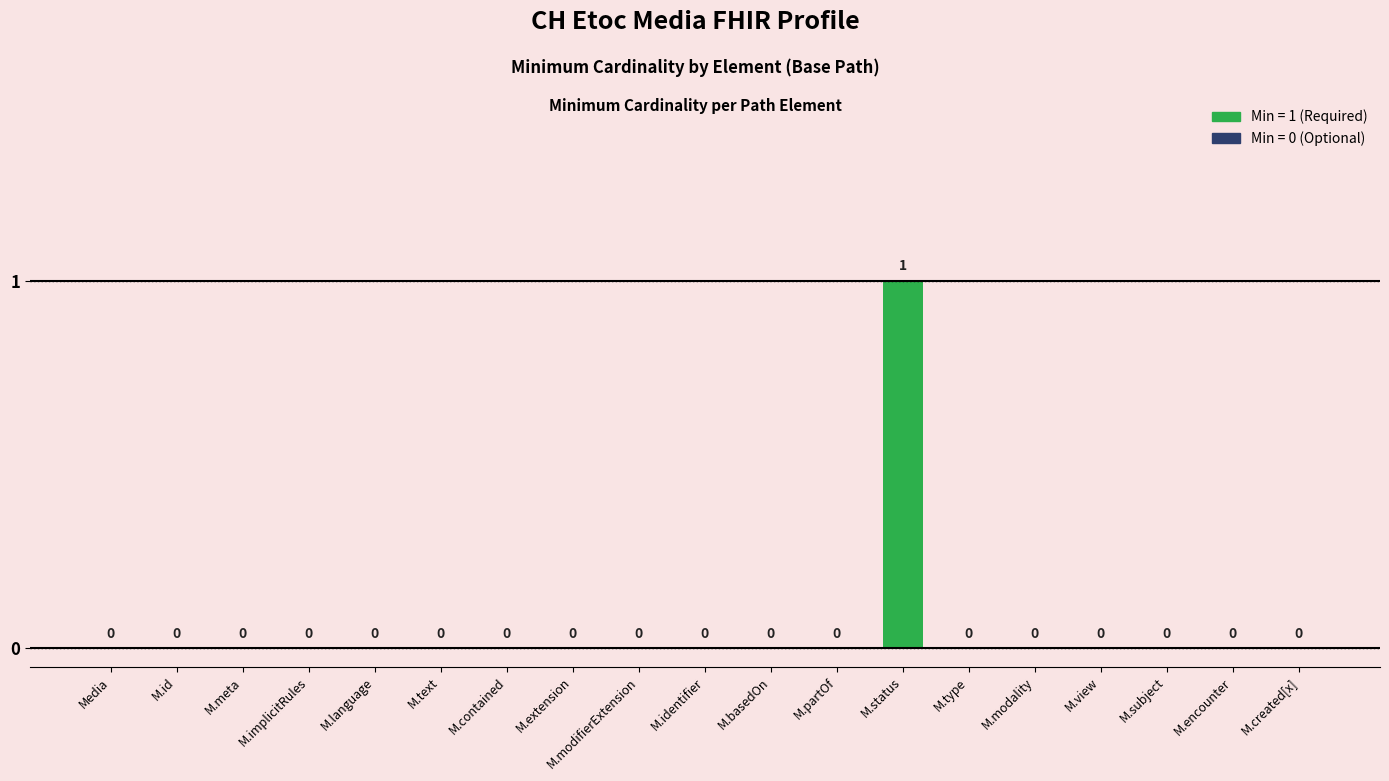

How many data points are above 0?

1